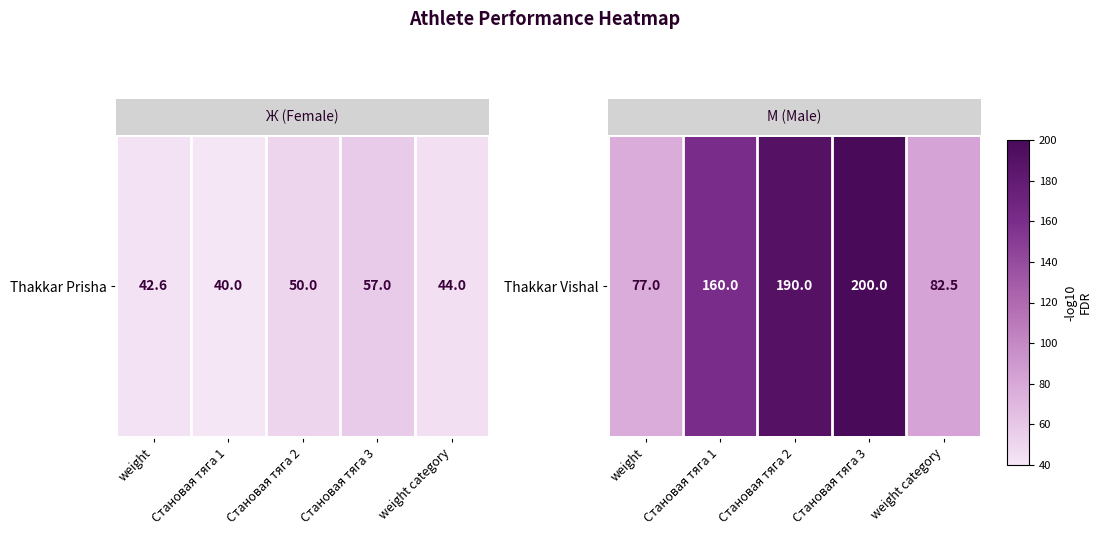

Rank the categories by value from lowest to highest.

weight, weight category, Становая тяга 1, Становая тяга 2, Становая тяга 3